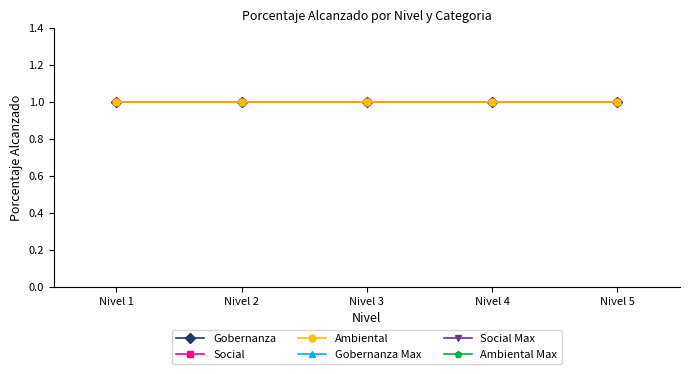

Which series changed the most between Nivel 1 and Nivel 4?

Social Max